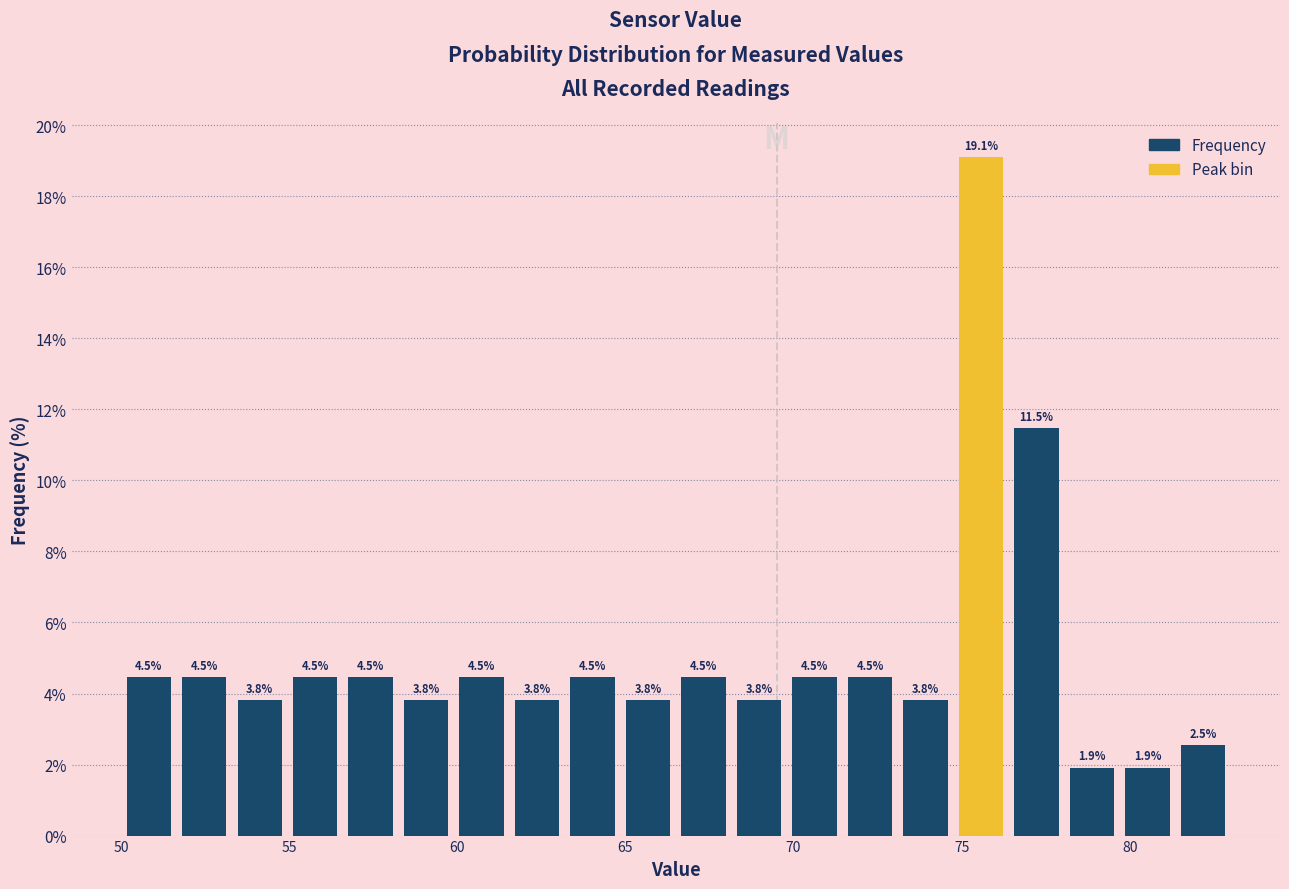

Read against the x-axis, roughly where is the centre of the tallest bar?

75.5